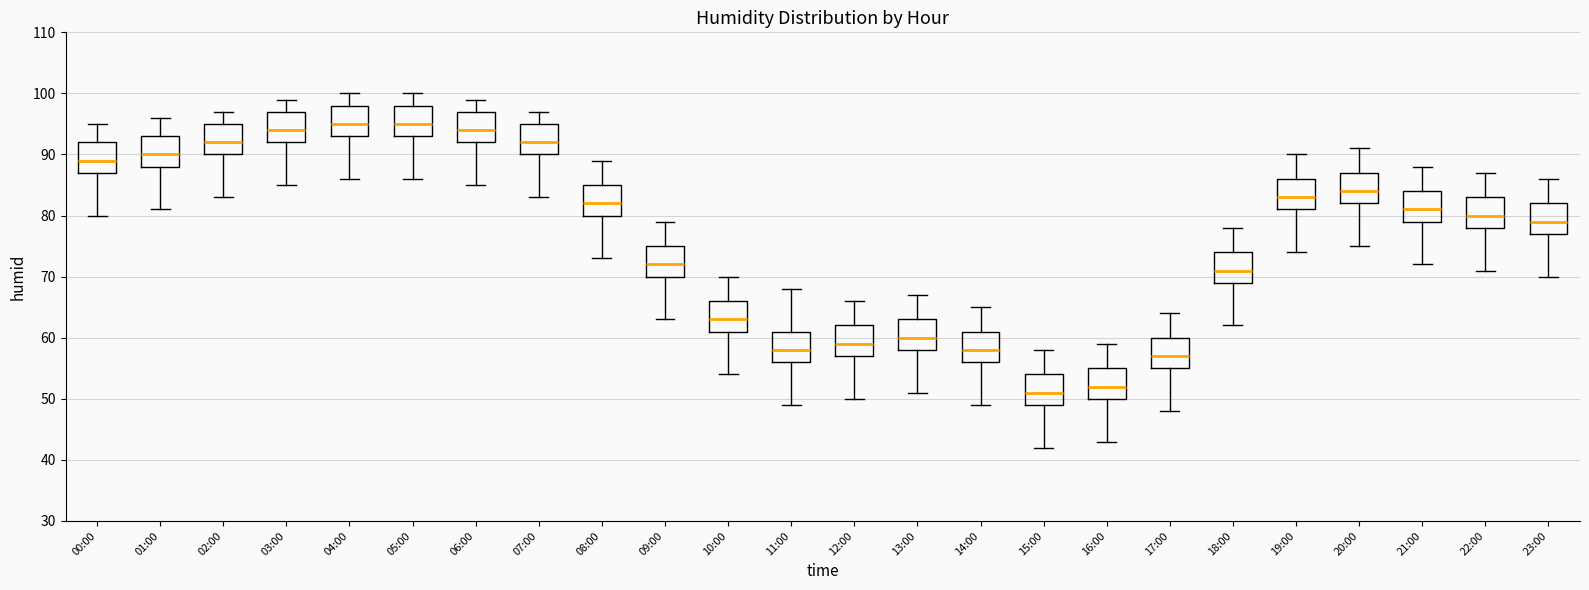

Where does the lower whisker of the box for 00:00 end on the y-axis? The values are not printed on the chart, so give them approximately, as read against the axis.

80